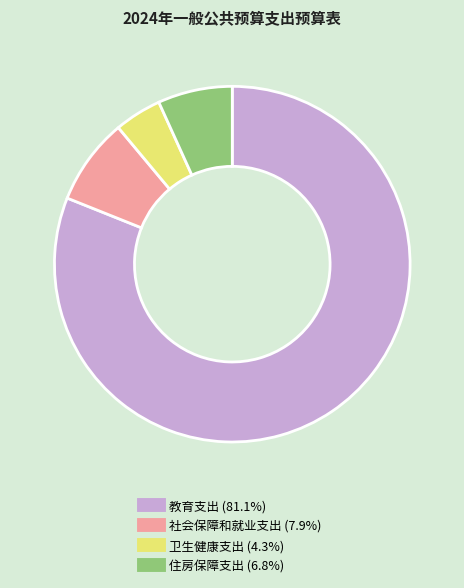

Approximately how many times larger is the value at 卫生健康支出 compared to 住房保障支出?

0.6